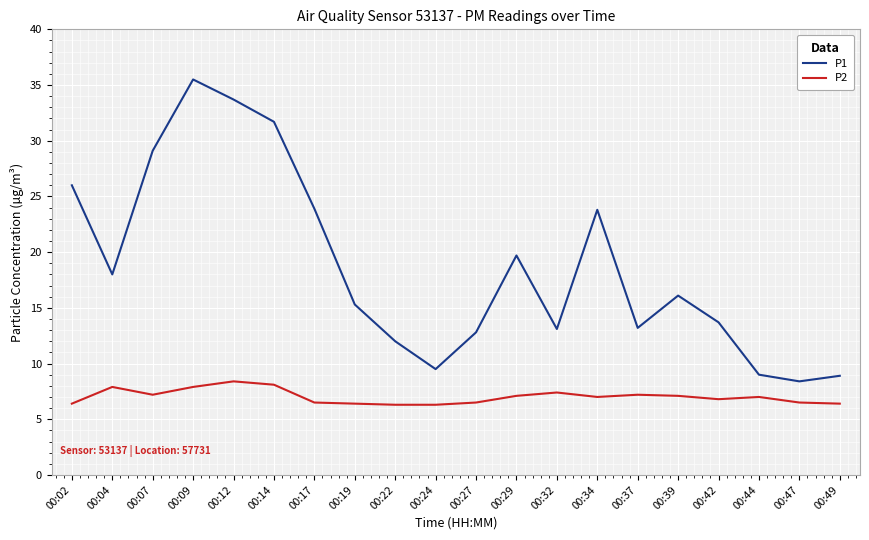

True or false: P2 and P1 cross at least once.

False